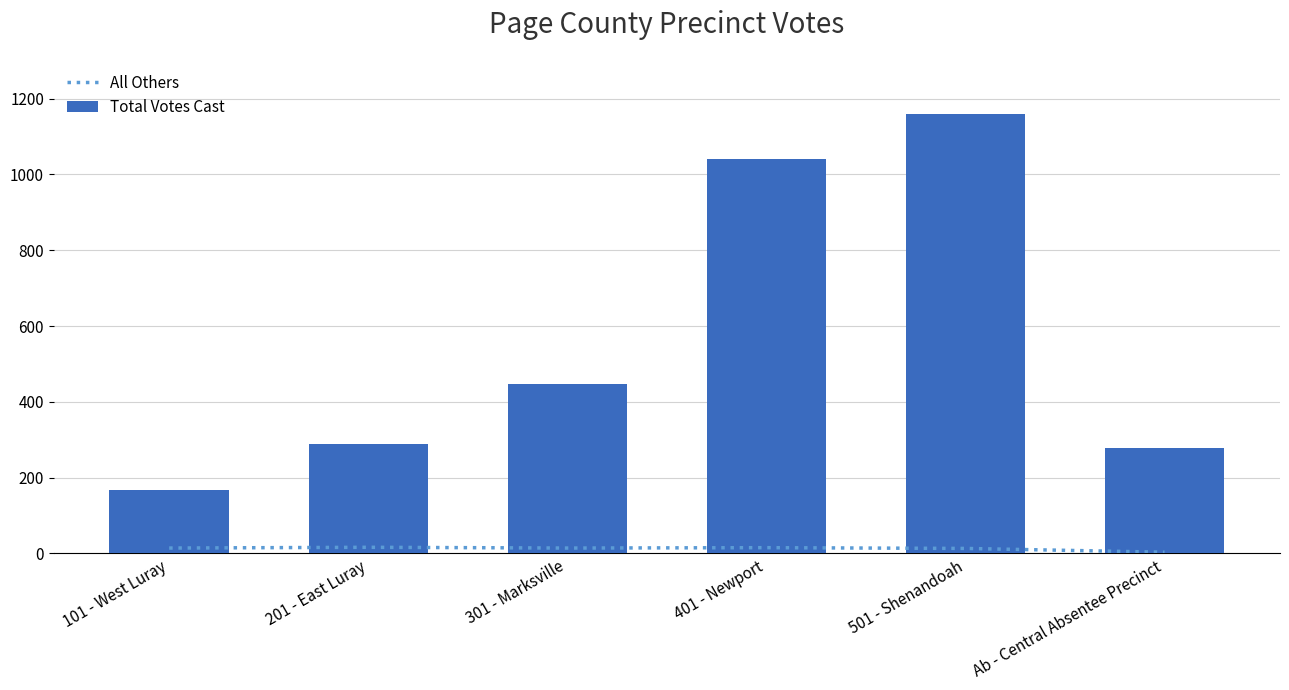

Reading left to right, extract all data points from this chart.

All Others: 101 - West Luray=14	201 - East Luray=16	301 - Marksville=14	401 - Newport=15	501 - Shenandoah=13	Ab - Central Absentee Precinct=3
Total Votes Cast: 101 - West Luray=166	201 - East Luray=289	301 - Marksville=448	401 - Newport=1041	501 - Shenandoah=1159	Ab - Central Absentee Precinct=278